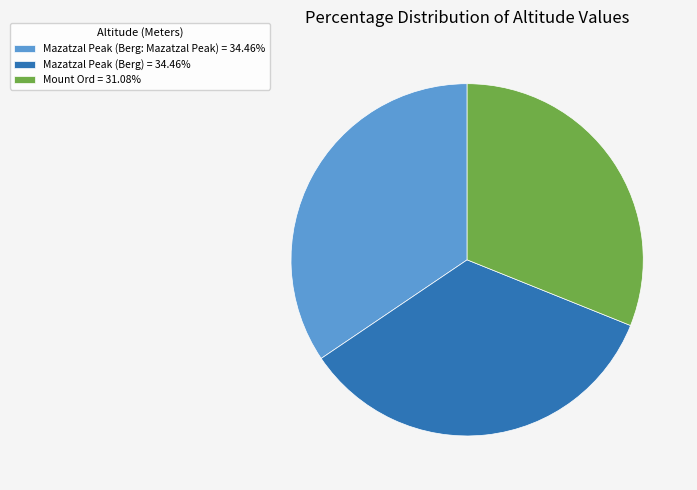

Does any single category account for the majority?

No